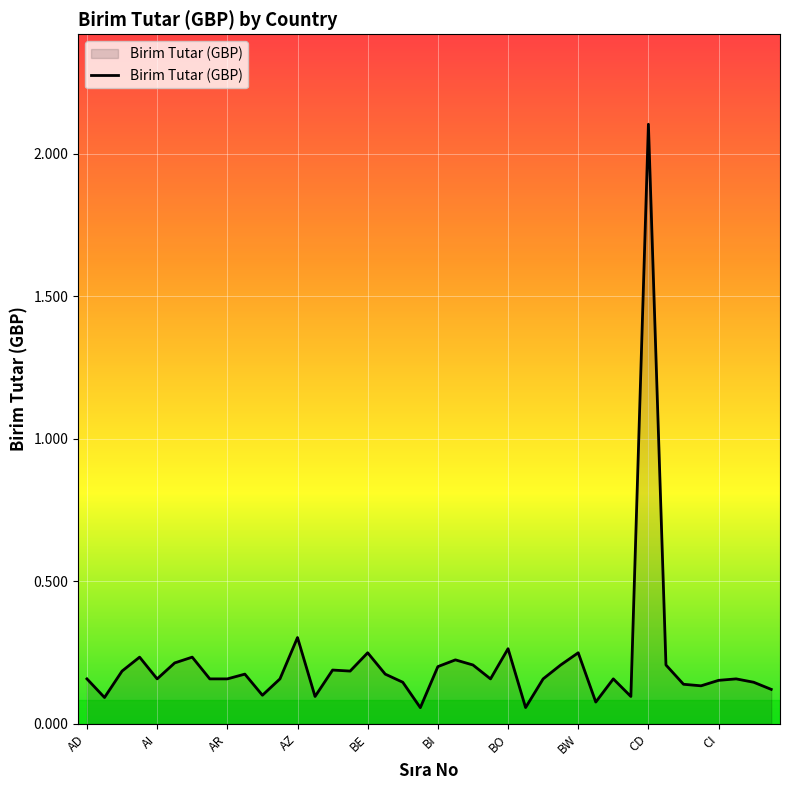

What is the maximum value shown in the chart?

2.1